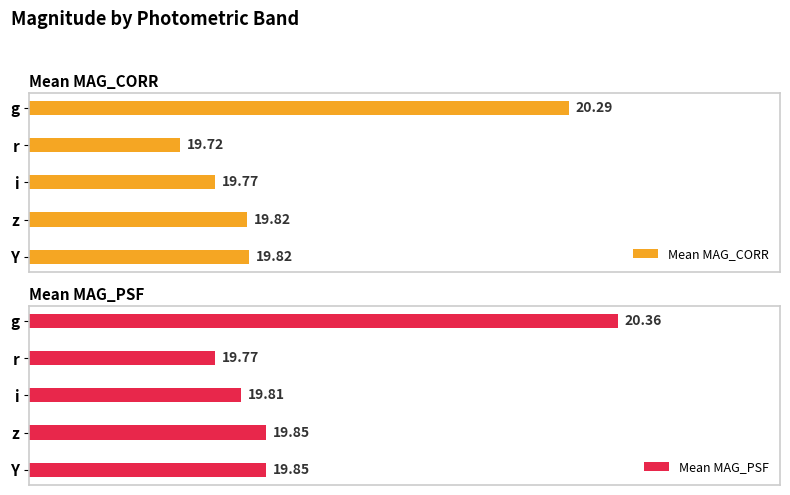

Which category has the highest value in the Mean MAG_CORR series?

g